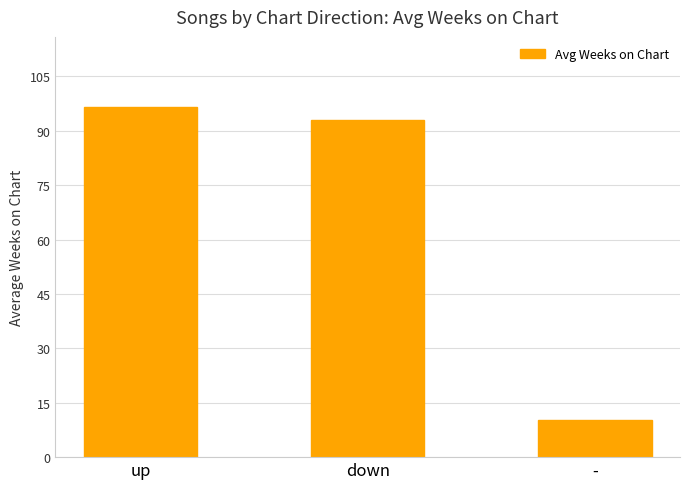

What is the sum of all values?

199.9